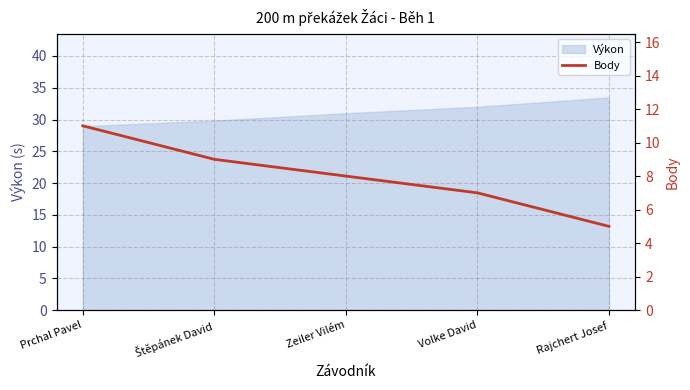

At which label is the value closest to 8?

Zeiler Vilém